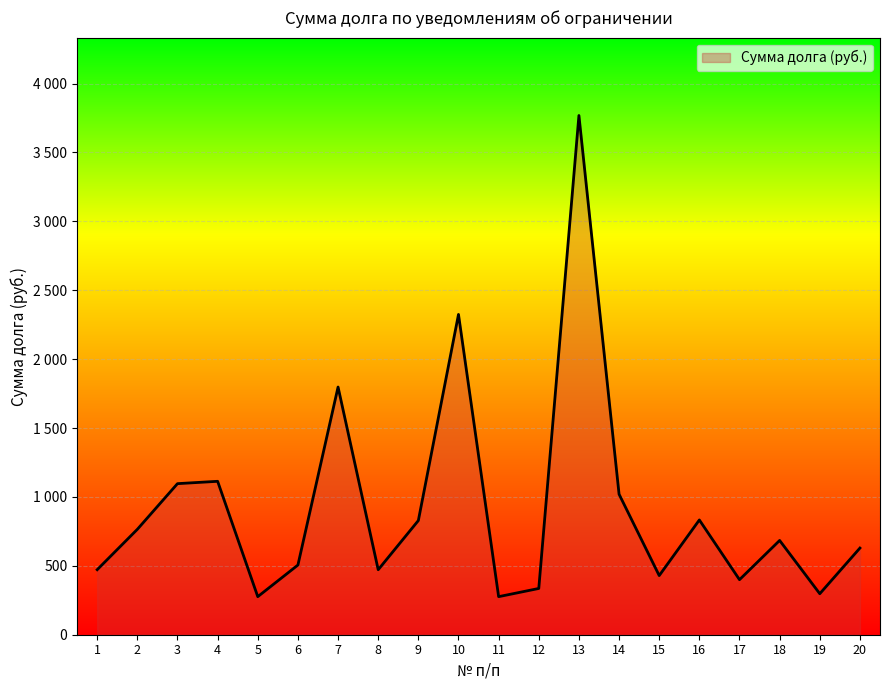

Is this an area chart (filled region under the line)?

Yes